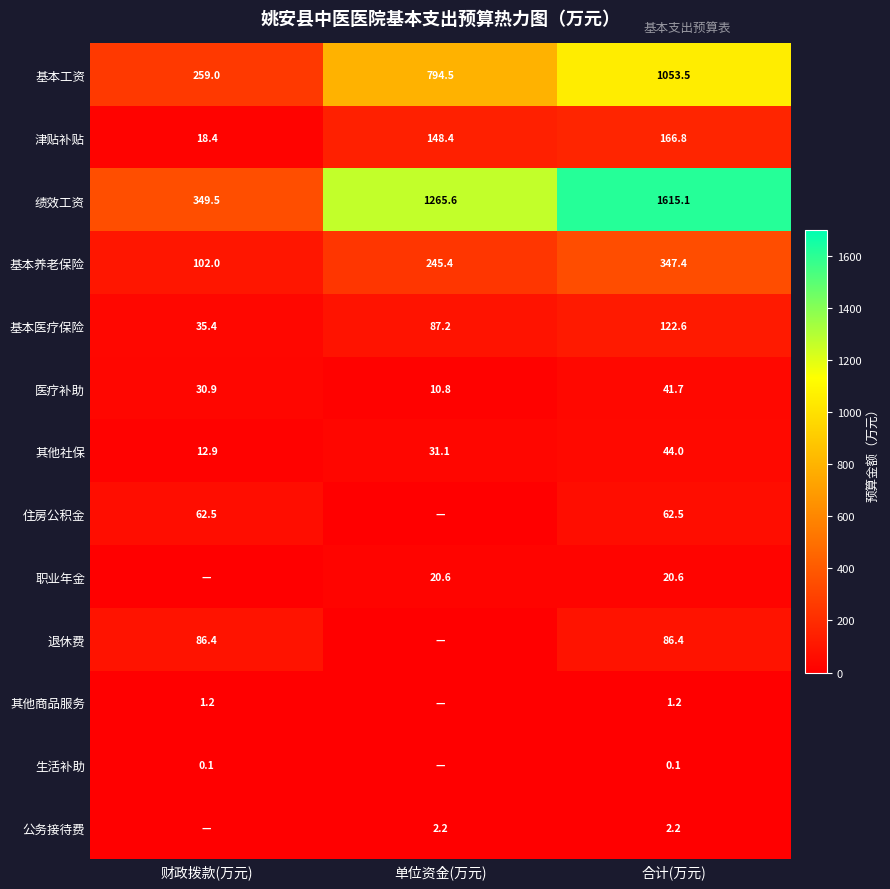

What is the maximum value shown in the chart?

1615.1